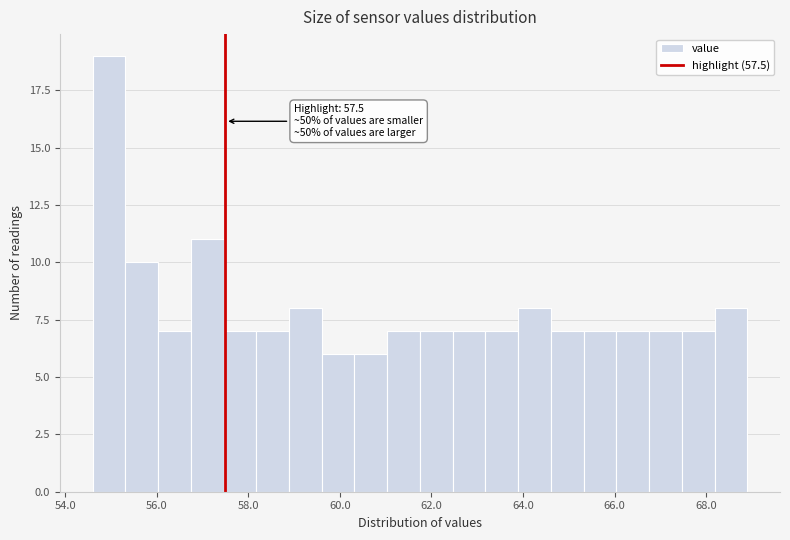

Read against the x-axis, roughly where is the centre of the tallest bar?

55.0